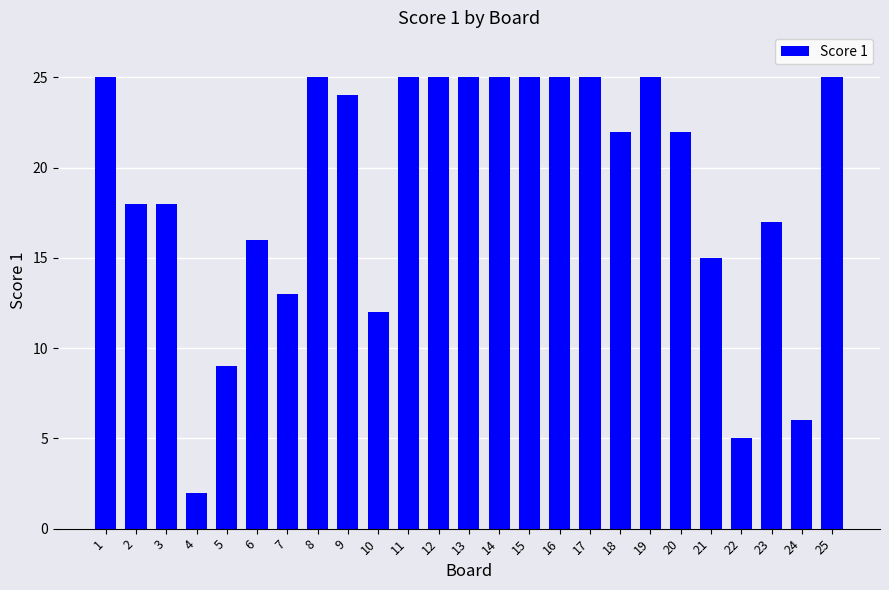

What is the sum of the values at 23 and 11?

42